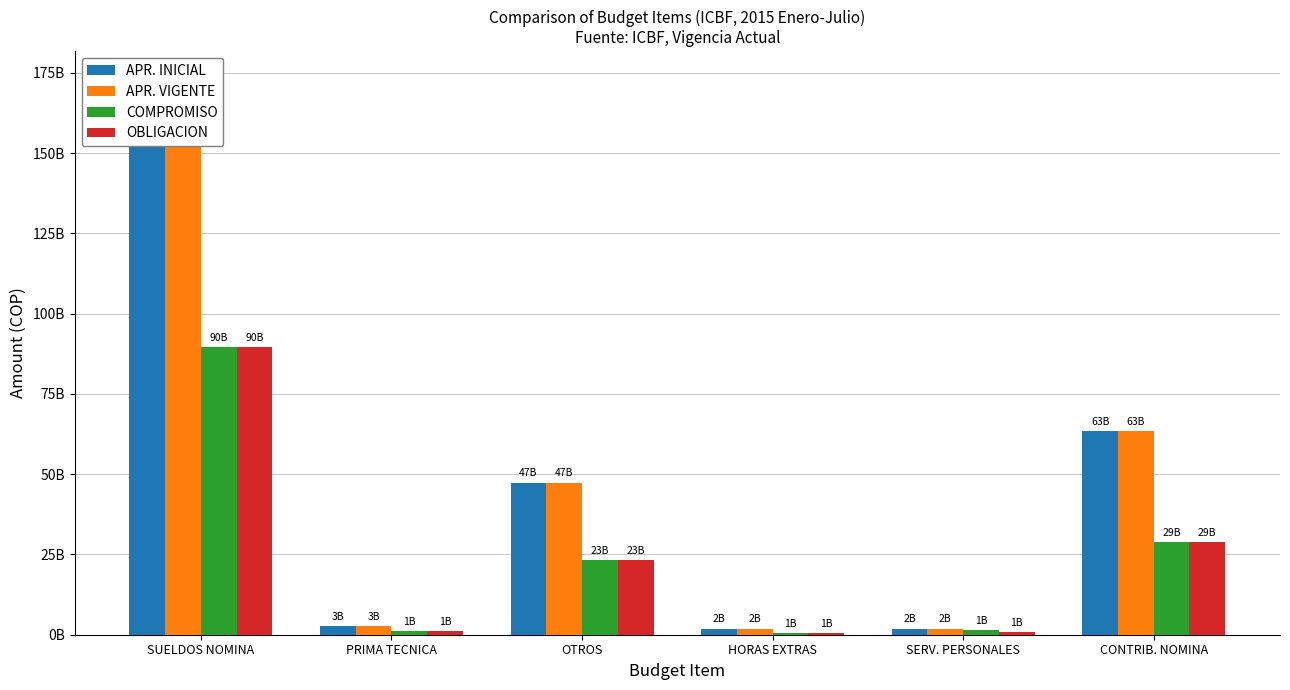

List the series in order of their peak value, highest first.

APR. INICIAL, APR. VIGENTE, COMPROMISO, OBLIGACION